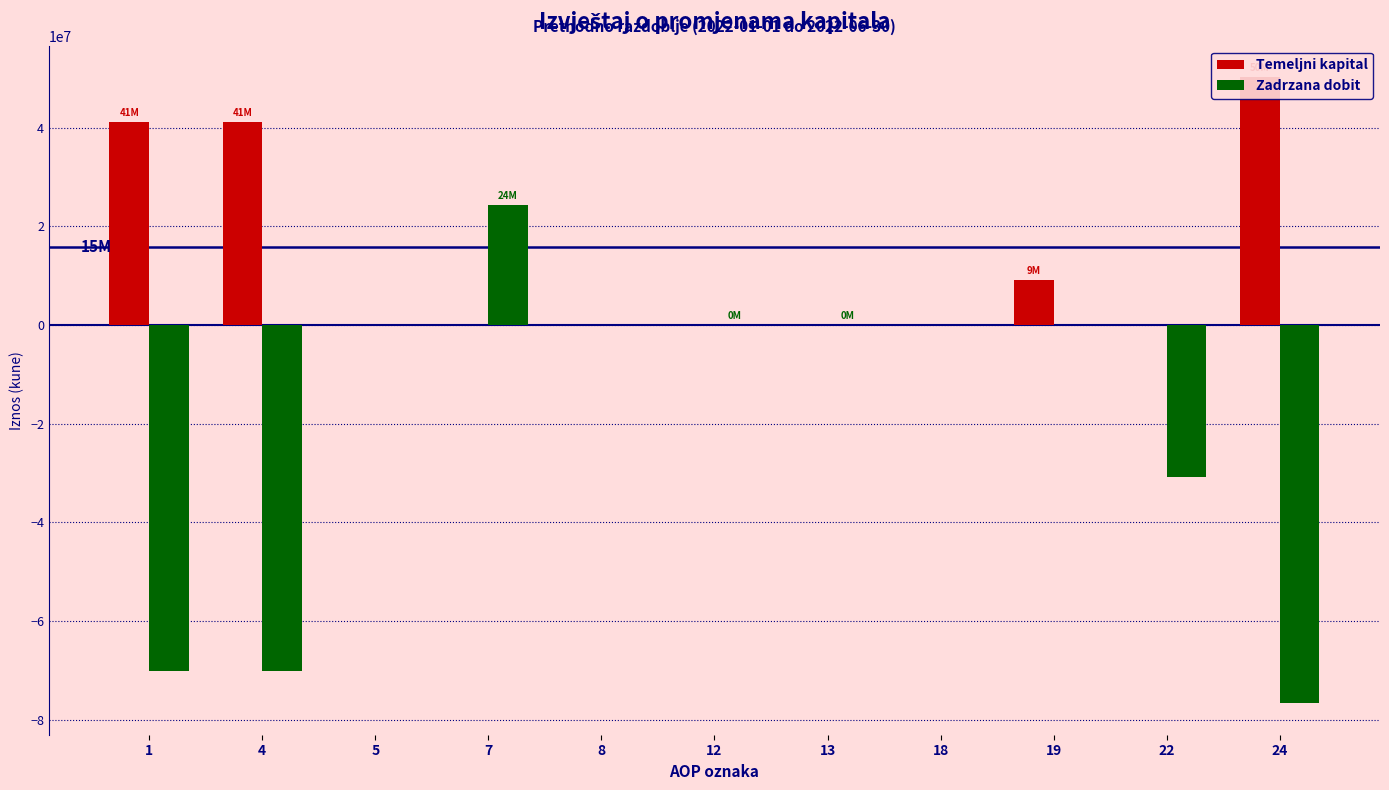

Is it true that Temeljni kapital equals 41066860 at 1?

True